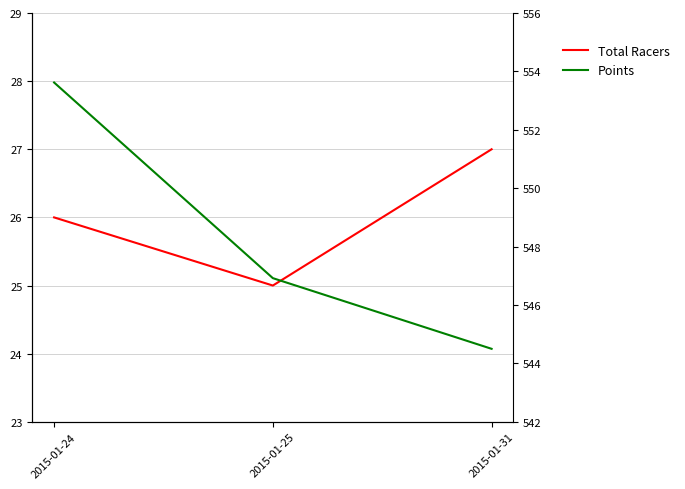

What is the difference between the maximum and minimum values in the Points series?

9.1